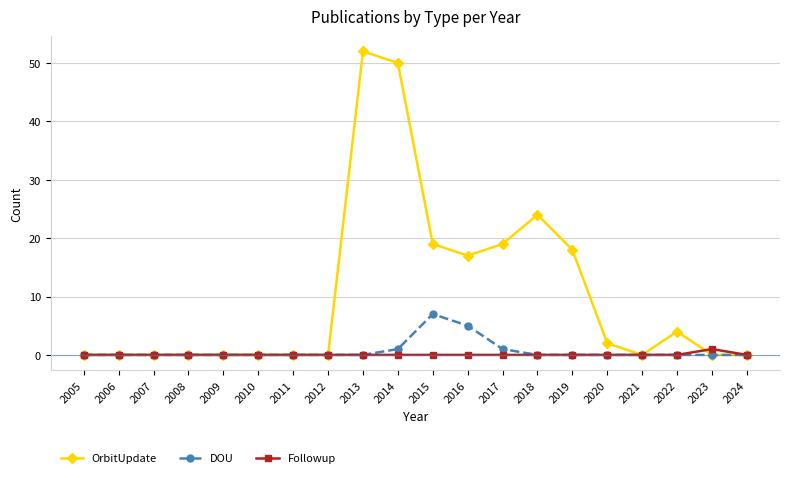

What are all the series names shown in the legend?

OrbitUpdate, DOU, Followup